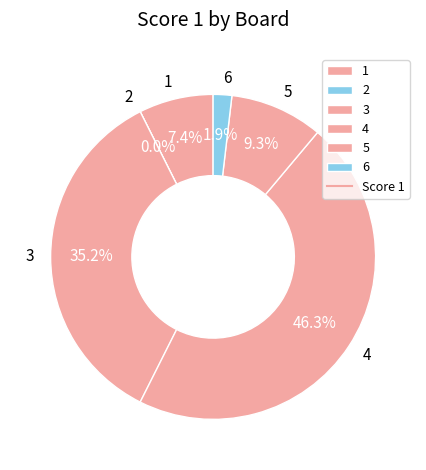

Which slice is the largest?

4